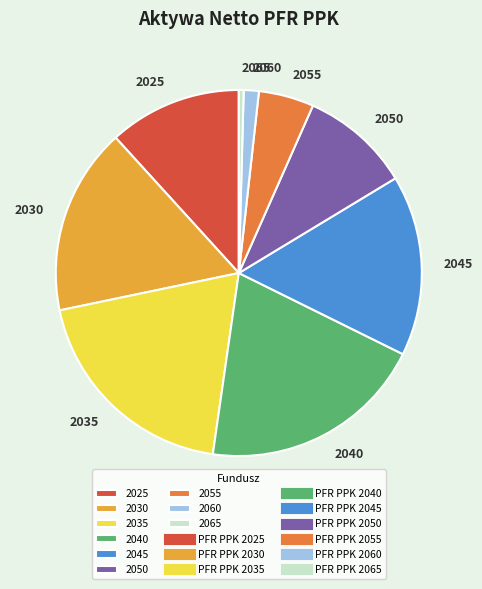

Is it true that 2030 is 17% of the pie?

True